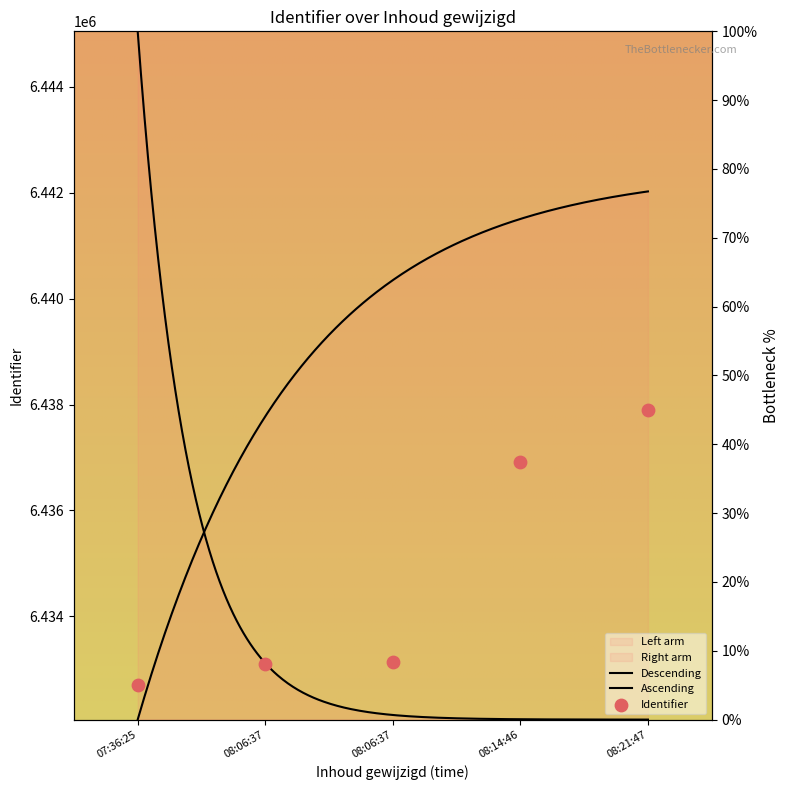

What is the ratio of the value at 08:06:37 to the value at 08:06:37?

1.0